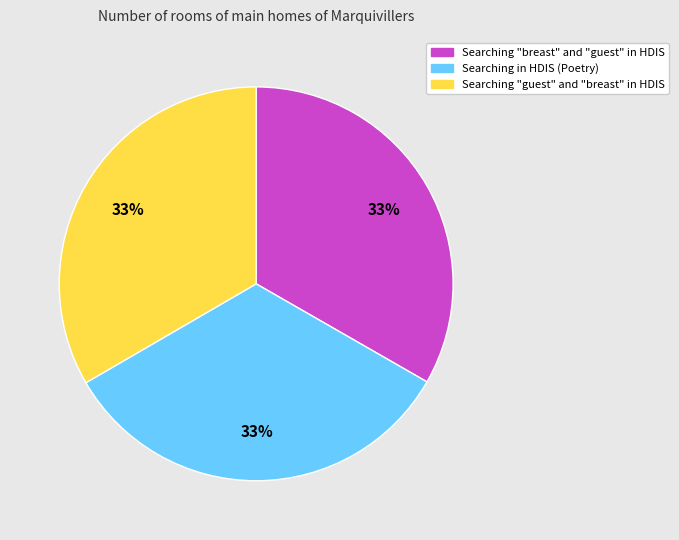

To the nearest percent, what is the combined percentage of Searching in HDIS (Poetry) and Searching "breast" and "guest" in HDIS?

67%